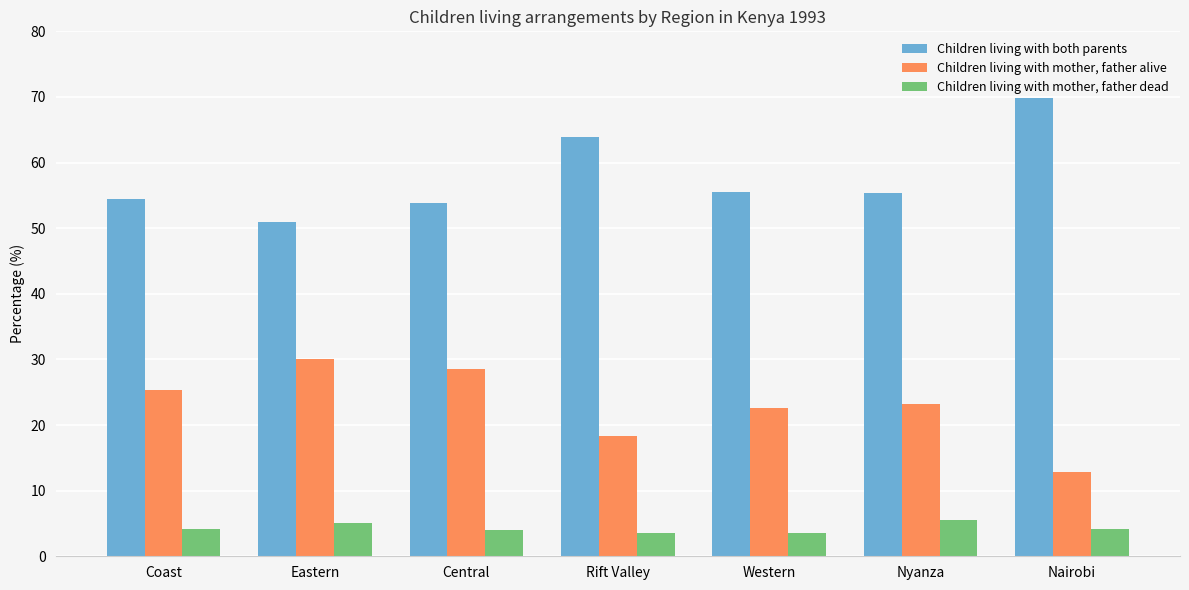

What is the total value across all series at Nyanza?

84.2